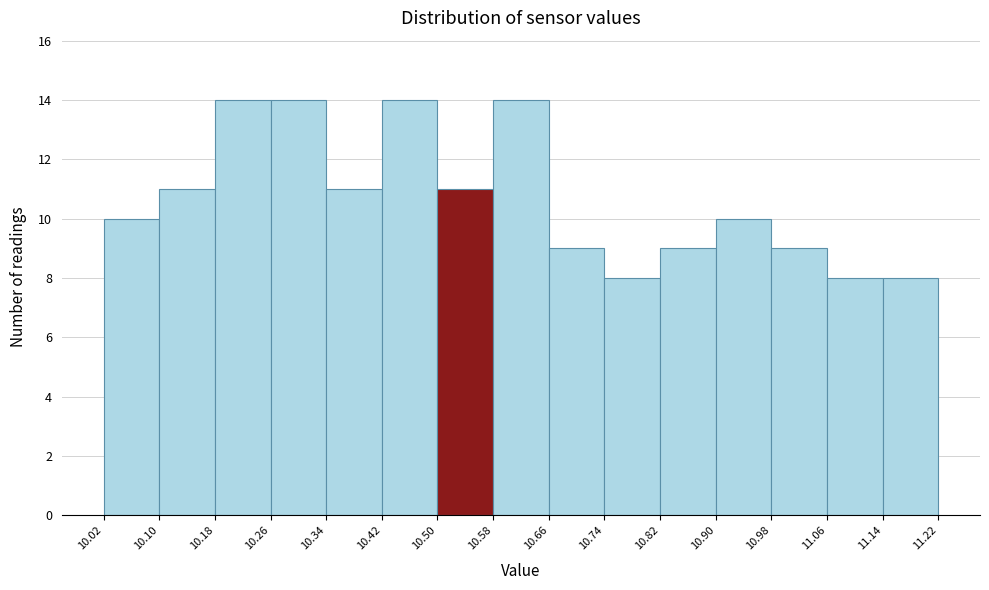

Reading left to right, transcribe this chart: for each bar, give the range it covers on the x-axis and its height. The values are not printed on the chart, so give them approximately, as read against the axis.

10.02 to 10.10: 10
10.10 to 10.18: 11
10.18 to 10.26: 14
10.26 to 10.34: 14
10.34 to 10.42: 11
10.42 to 10.50: 14
10.50 to 10.58: 11
10.58 to 10.66: 14
10.66 to 10.74: 9
10.74 to 10.82: 8
10.82 to 10.90: 9
10.90 to 10.98: 10
10.98 to 11.06: 9
11.06 to 11.14: 8
11.14 to 11.22: 8